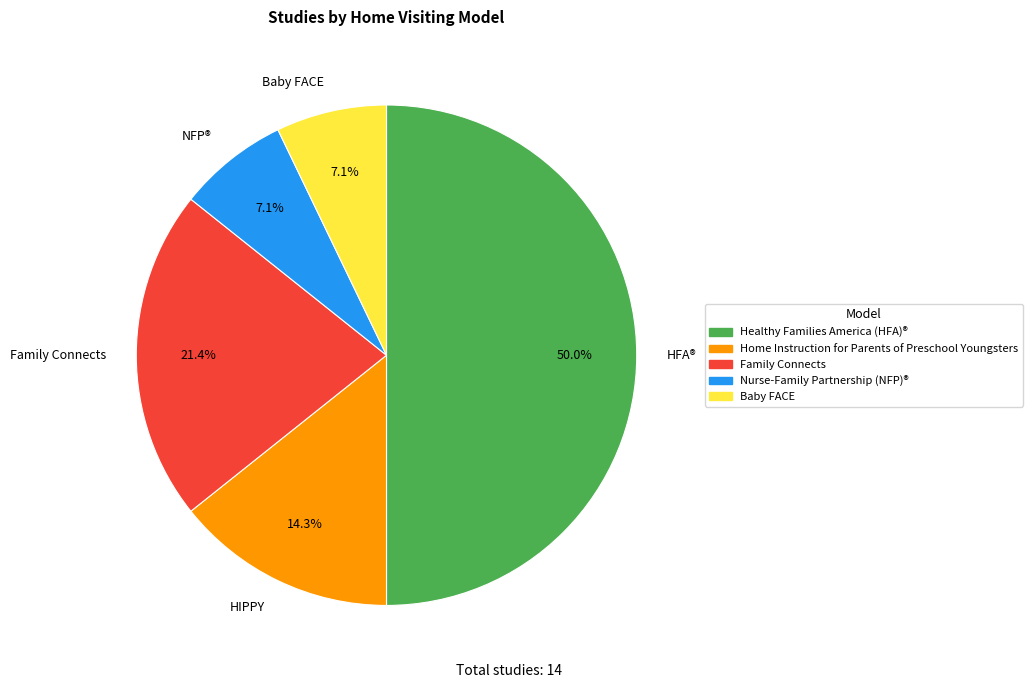

Count the number of slices in the pie.

5